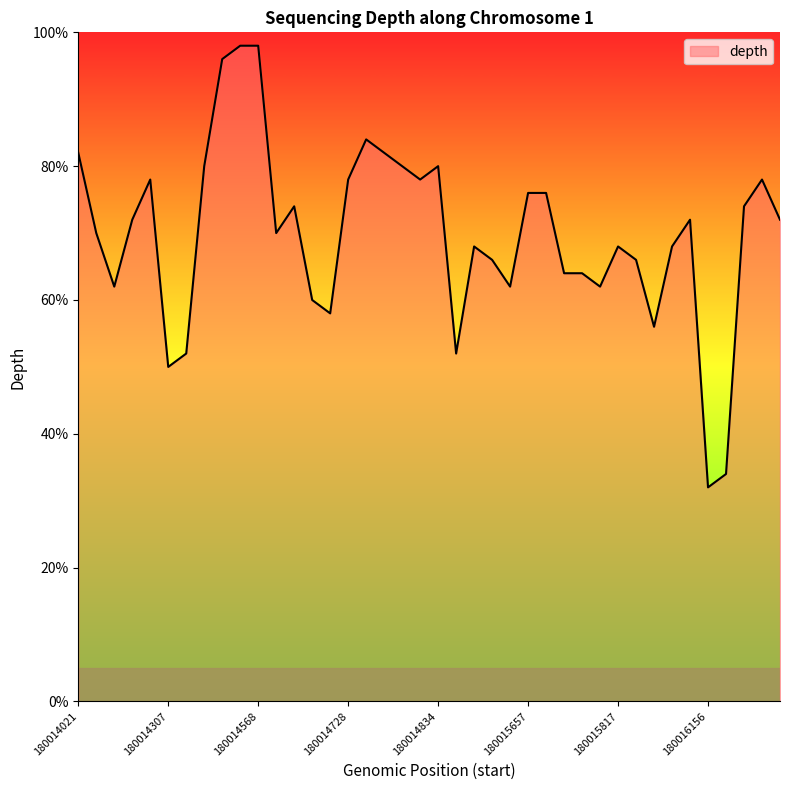

Reading left to right, transcribe all the data shown in this chart.

82.0	70.0	62.0	72.0	78.0	50.0	52.0	80.0	96.0	98.0	98.0	70.0	74.0	60.0	58.0	78.0	84.0	82.0	80.0	78.0	80.0	52.0	68.0	66.0	62.0	76.0	76.0	64.0	64.0	62.0	68.0	66.0	56.0	68.0	72.0	32.0	34.0	74.0	78.0	72.0